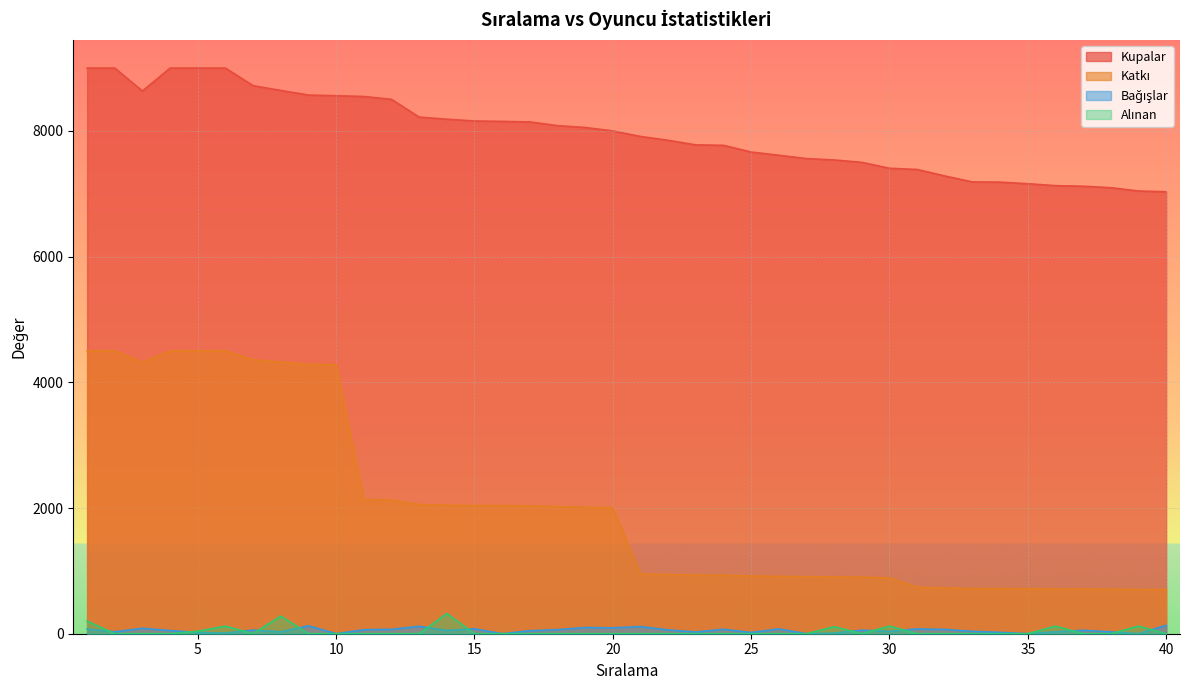

Which series has the largest range (max minus min)?

Katkı